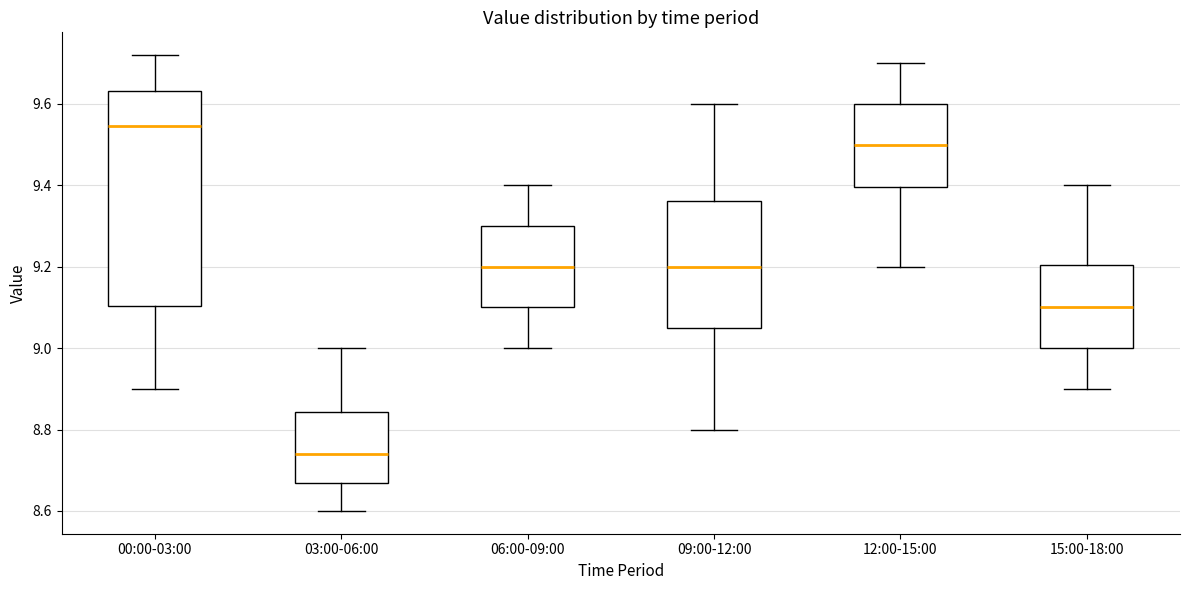

Reading left to right, read every box against the y-axis: the position of its median line, the range the box covers, and the ends of its whiskers. The values are not printed on the chart, so give them approximately, as read against the axis.

00:00-03:00: median 9.54, box 9.10 to 9.64, whiskers 8.90 to 9.72
03:00-06:00: median 8.74, box 8.66 to 8.84, whiskers 8.60 to 9.00
06:00-09:00: median 9.20, box 9.10 to 9.30, whiskers 9.00 to 9.40
09:00-12:00: median 9.20, box 9.06 to 9.36, whiskers 8.80 to 9.60
12:00-15:00: median 9.50, box 9.40 to 9.60, whiskers 9.20 to 9.70
15:00-18:00: median 9.10, box 9.00 to 9.20, whiskers 8.90 to 9.40